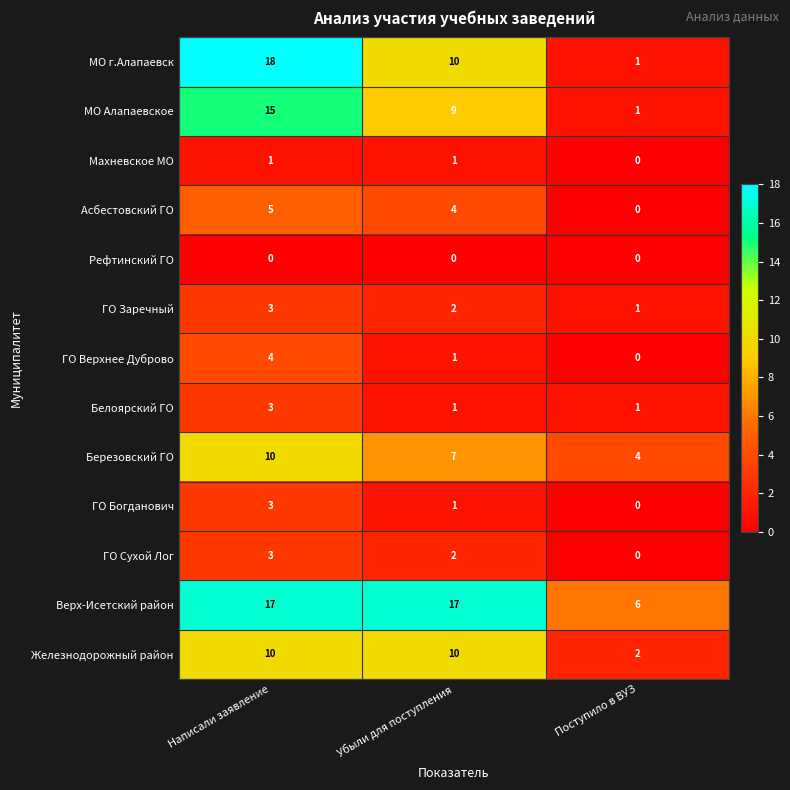

Which series has the largest range (max minus min)?

МО г.Алапаевск